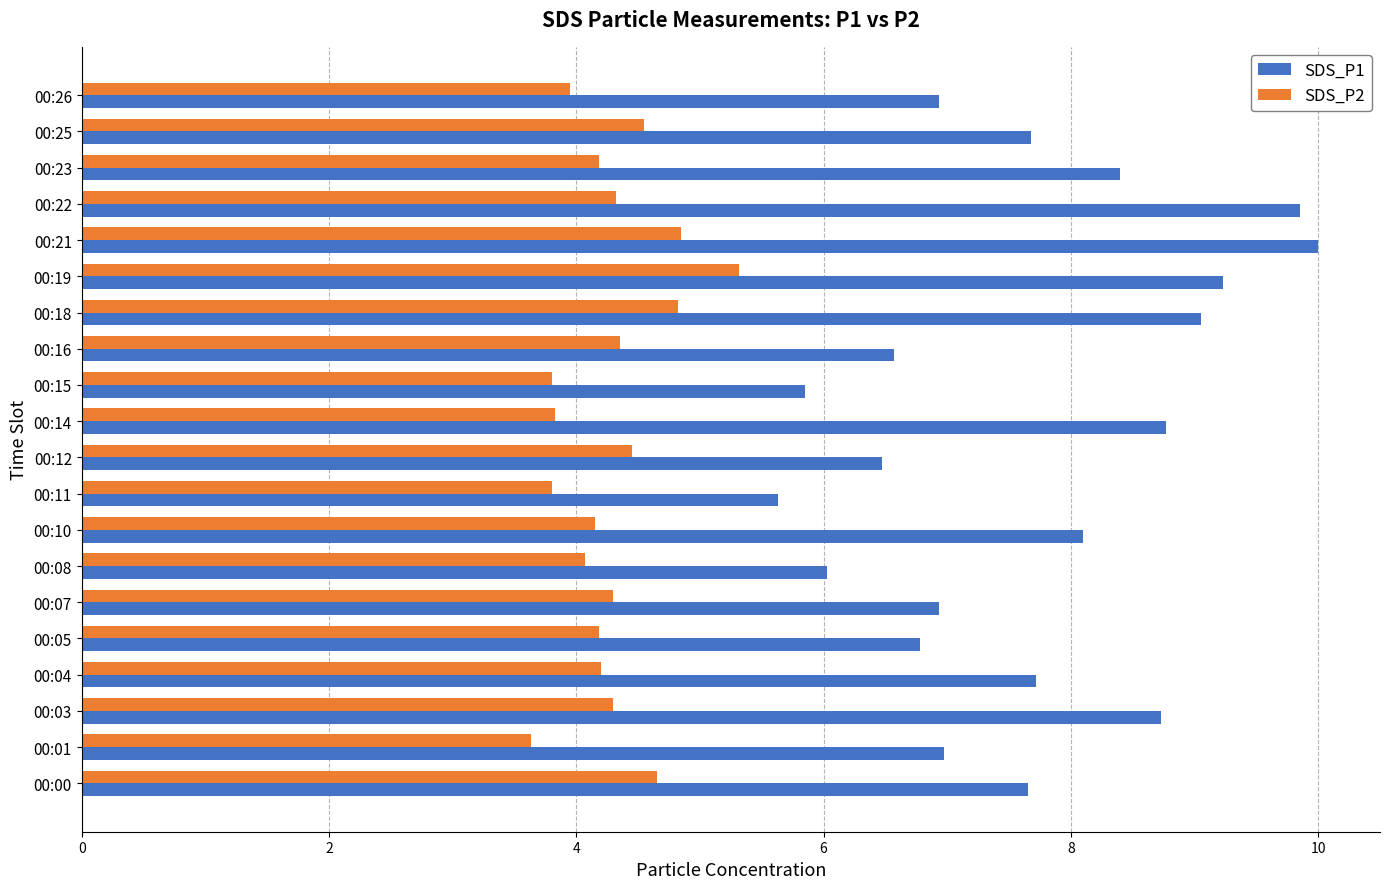

True or false: SDS_P2 has a value of 5.9 at 00:03.

False